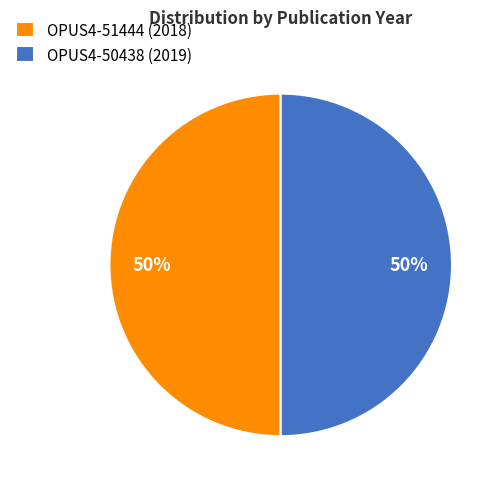

Approximately how many times larger is the value at OPUS4-51444 (2018) compared to OPUS4-50438 (2019)?

1.0